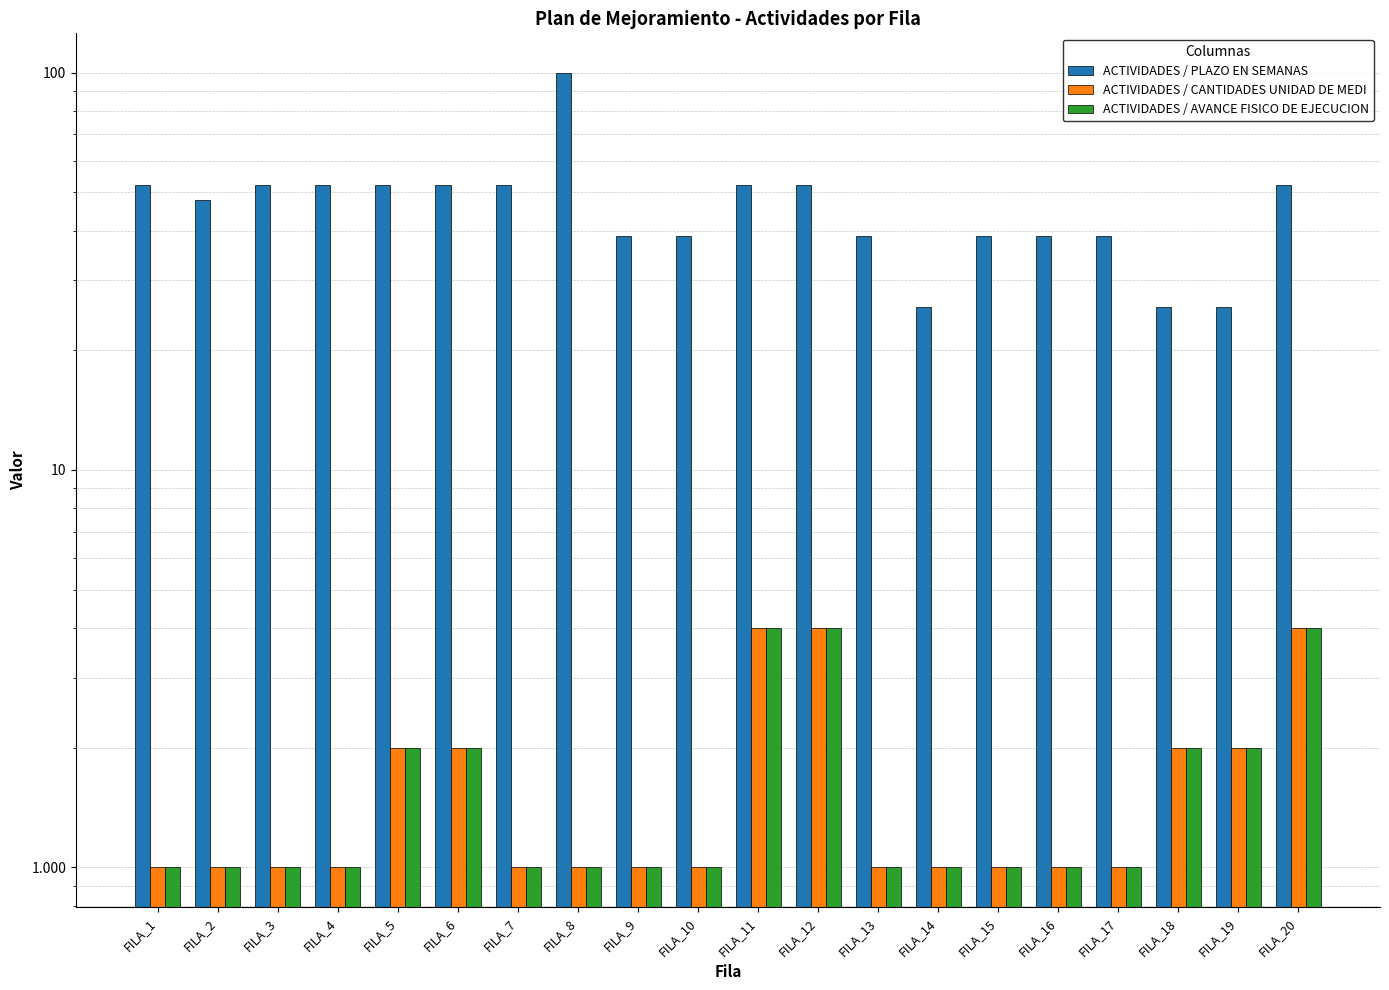

How many bars are there in total?

60